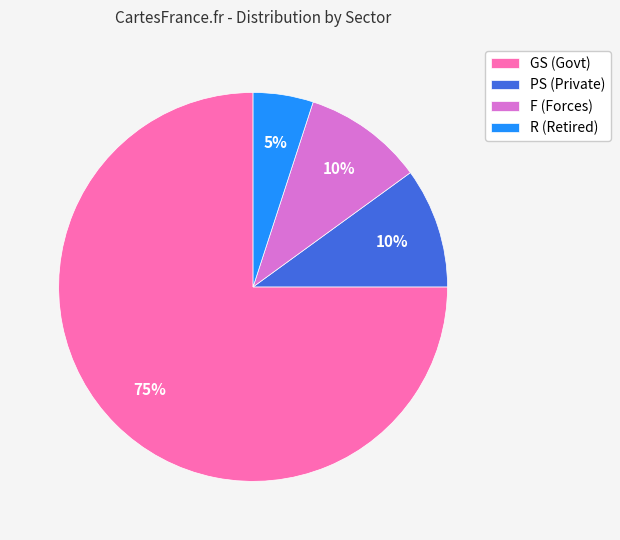

Between F (Forces) and GS (Govt), which is larger?

GS (Govt)